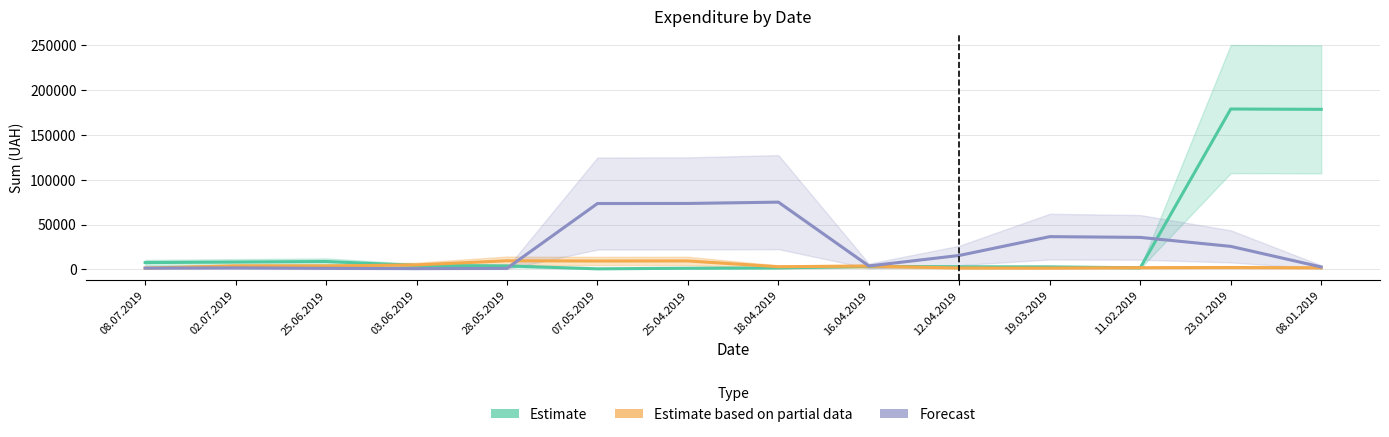

What is the value of the Estimate point at the 5th from the left?

3769.0